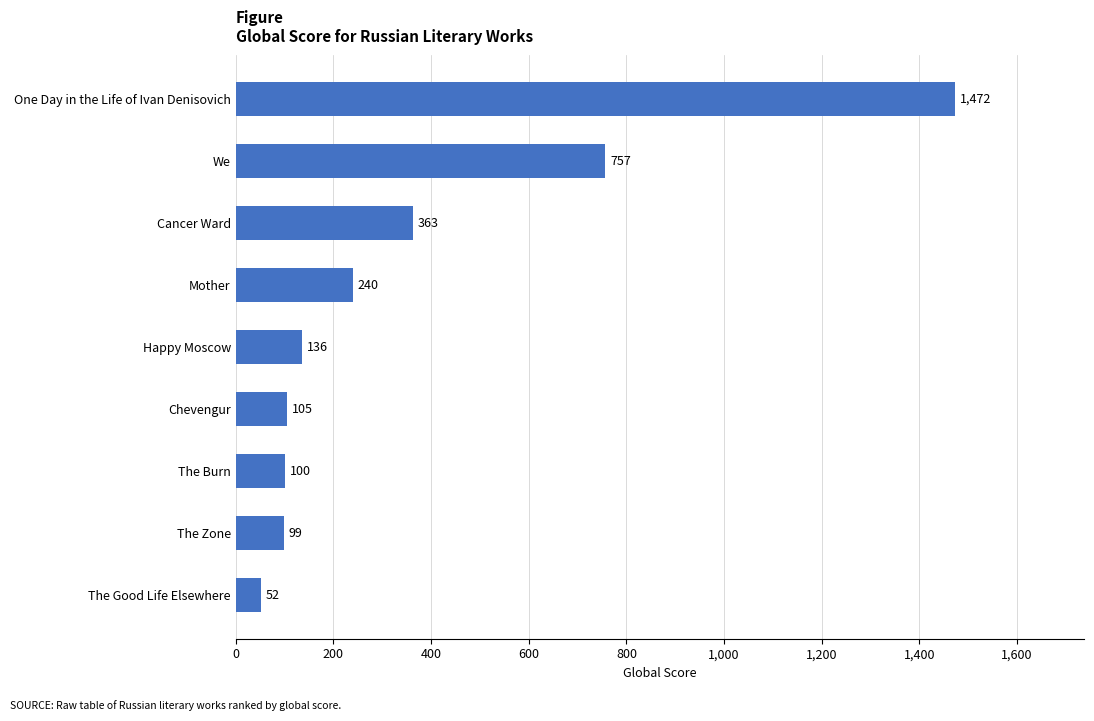

The chart shows a value of 557 at One Day in the Life of Ivan Denisovich. True or false?

False